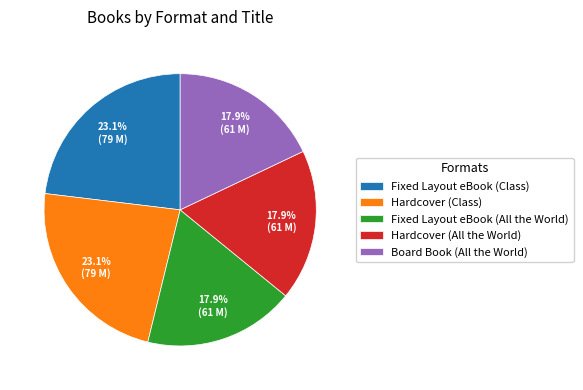

To the nearest percent, what is the difference between the Hardcover (Class) and Fixed Layout eBook (All the World) slice percentages?

5%